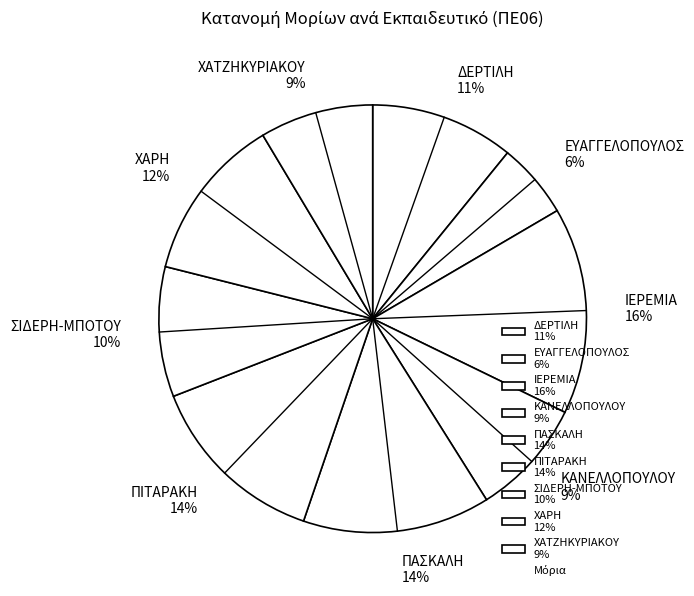

Is the sum of ΣΙΔΕΡΗ-ΜΠΟΤΟΥ 10% and ΙΕΡΕΜΙΑ 16% greater than half?

No